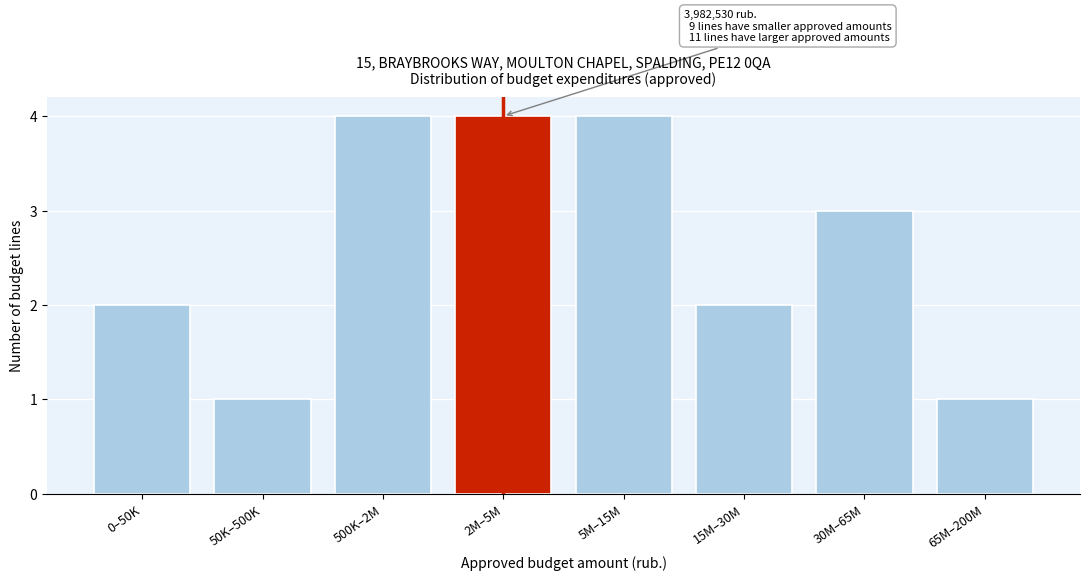

Reading right to left, extract all data points from this chart.

1	3	2	4	4	4	1	2